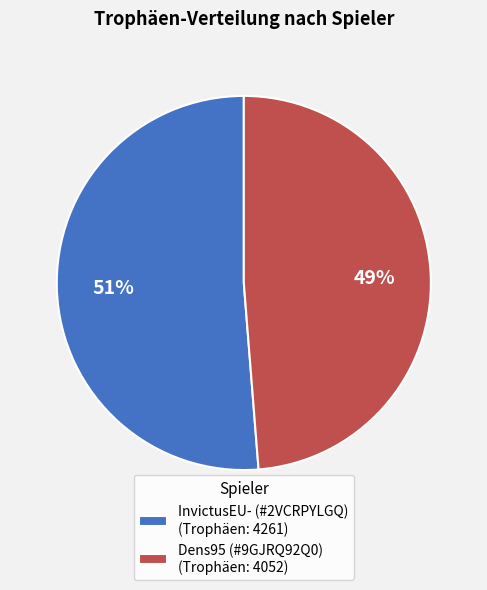

Rank the categories by value from lowest to highest.

Dens95 (#9GJRQ92Q0), InvictusEU- (#2VCRPYLGQ)